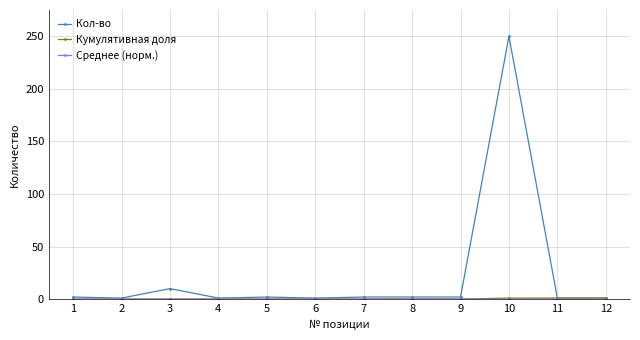

True or false: Кол-во has a value of 250.0 at 10.

True